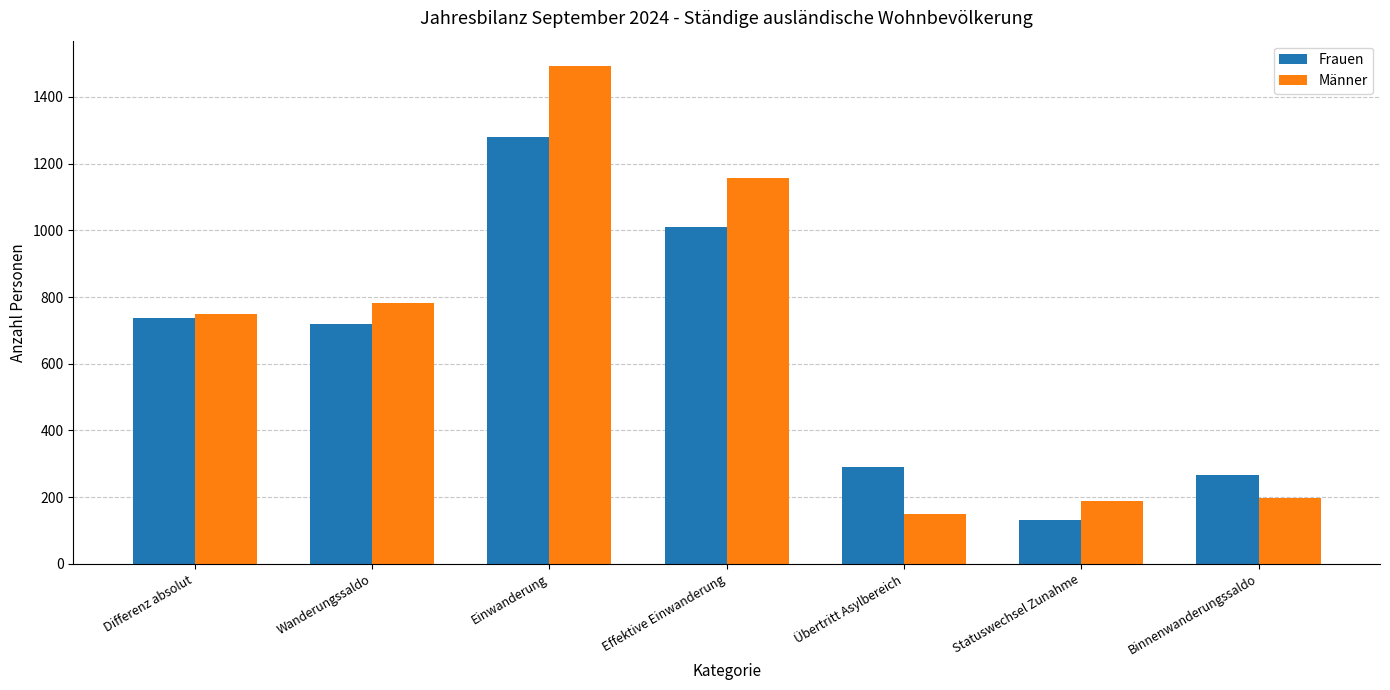

Is it true that Frauen equals 1314 at Effektive Einwanderung?

False